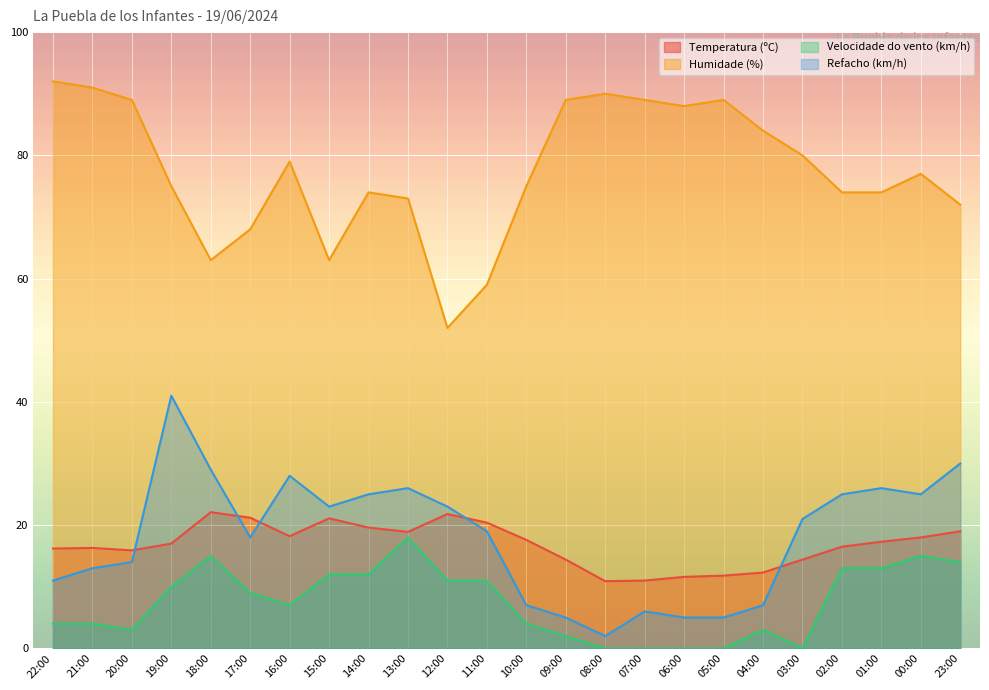

Which has a higher value, 11:00 or 03:00?

11:00